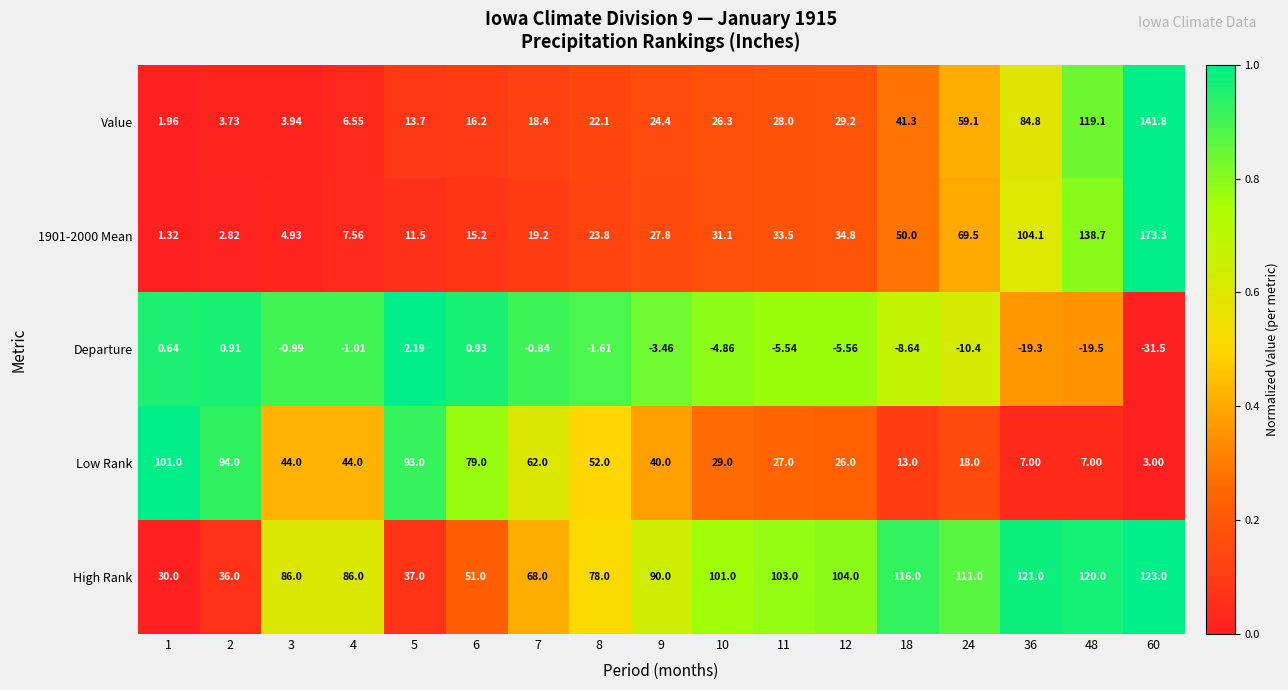

Between 36 and 60, which series saw the biggest shift?

1901-2000 Mean